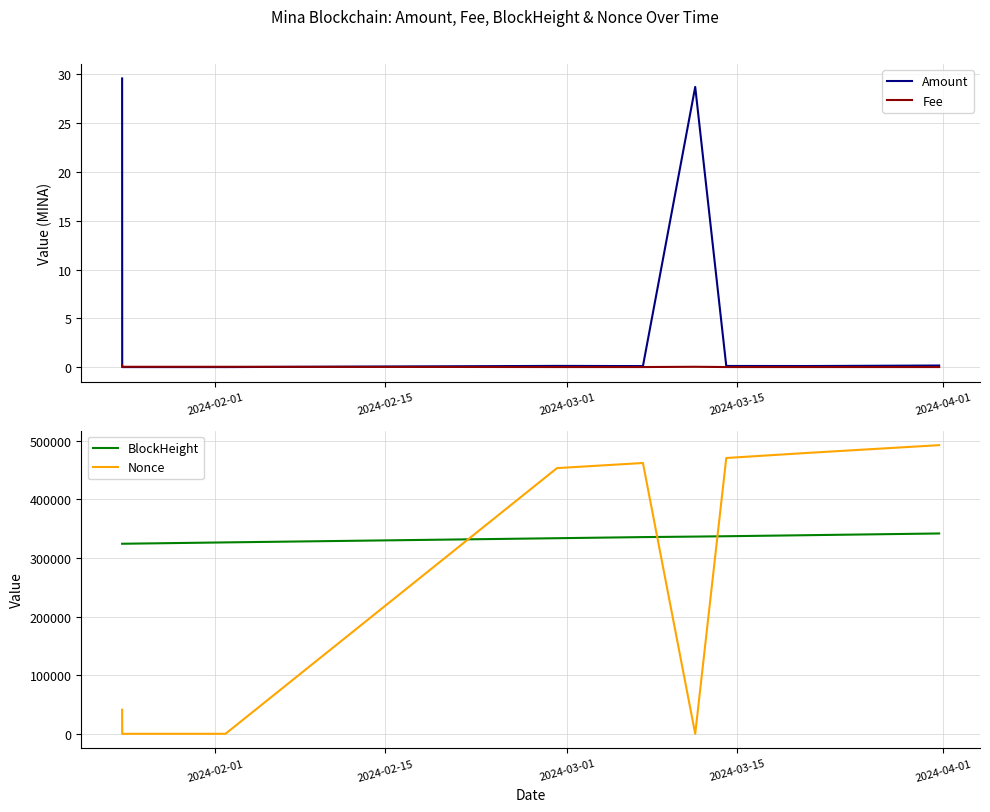

Does the chart display data point markers on the line(s)?

No